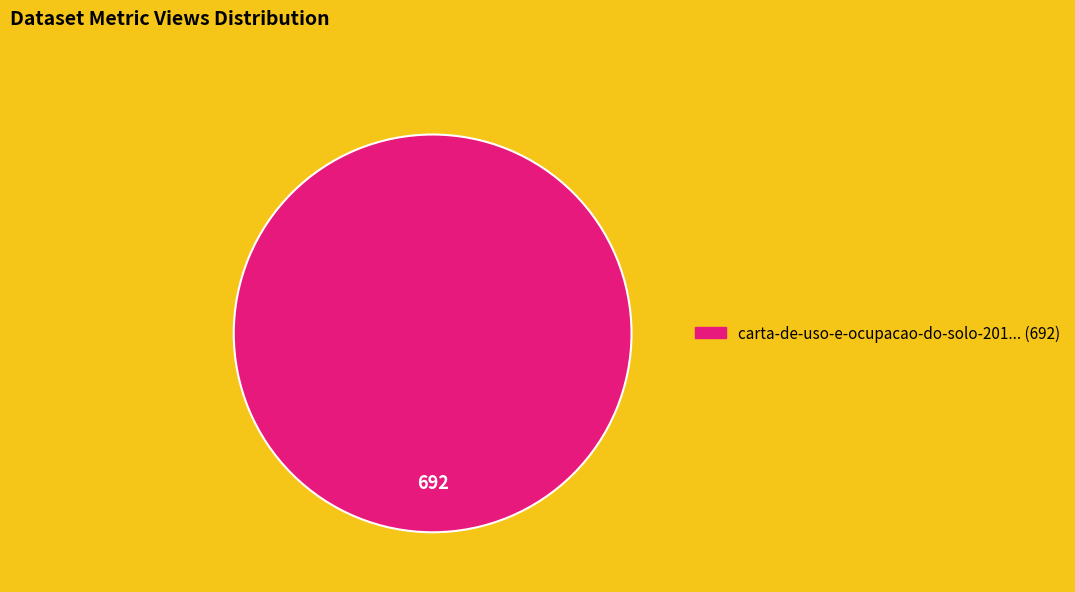

Is there a majority slice in this chart?

Yes